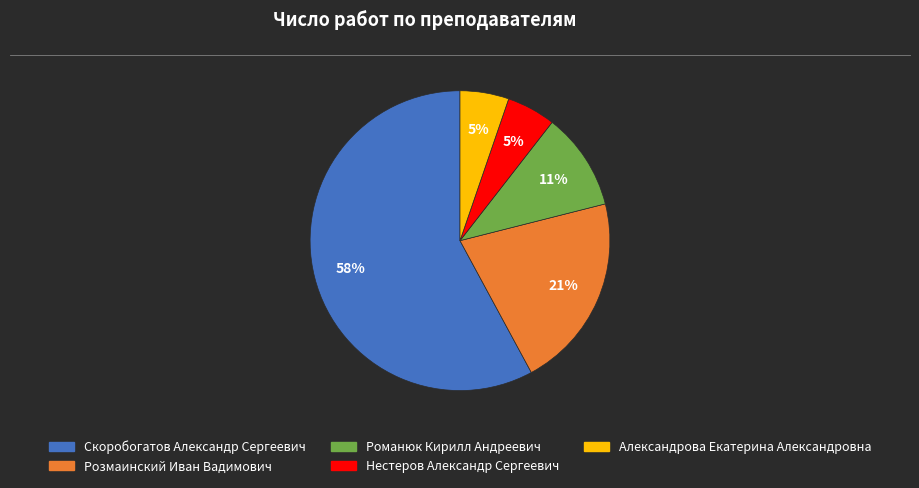

Between Романюк Кирилл Андреевич and Александрова Екатерина Александровна, which is larger?

Романюк Кирилл Андреевич